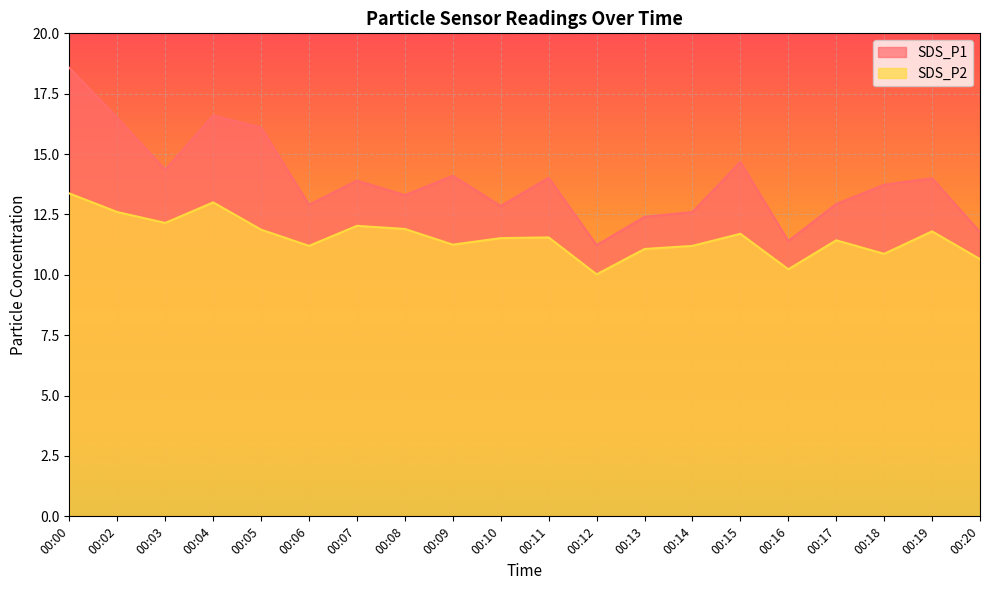

Rank the series at 00:06 from highest to lowest value.

SDS_P1, SDS_P2